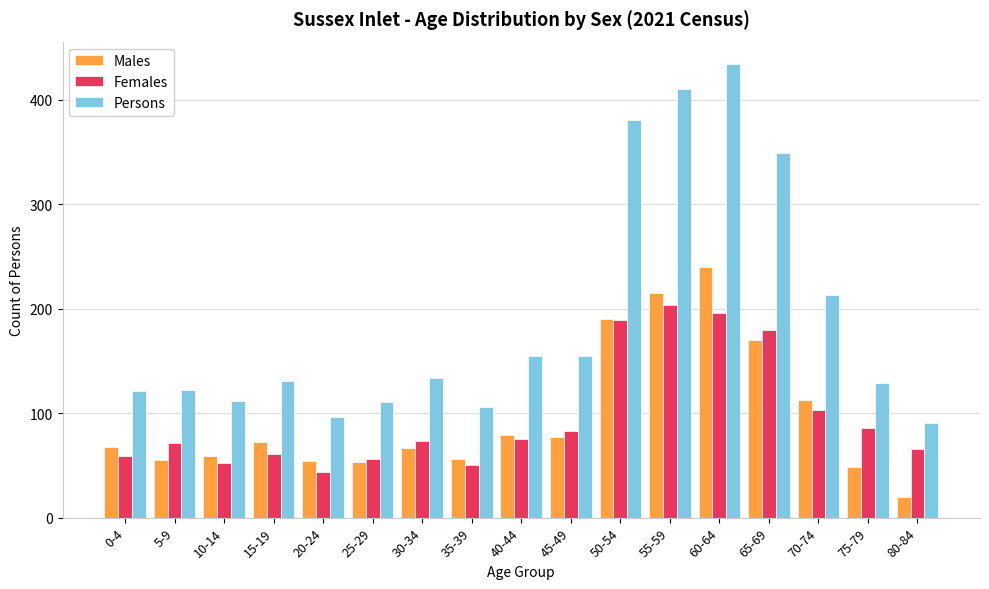

What is the label of the 16th bar from the right?

5-9